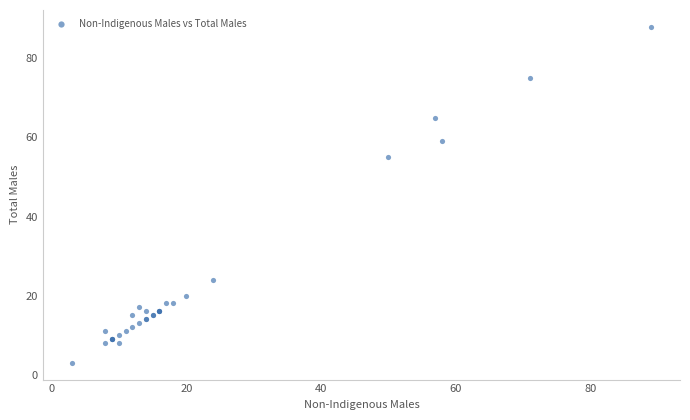

What Y value in the scatter plot is closest to 45?

55